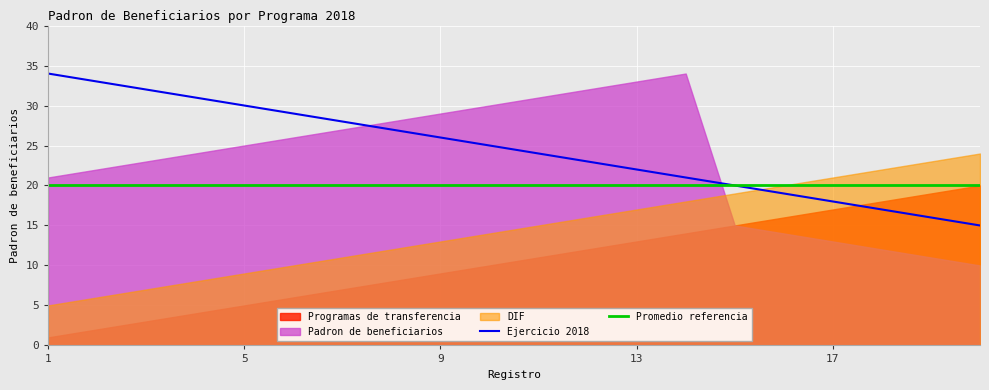

What is the highest value of the Ejercicio 2018 series?

34